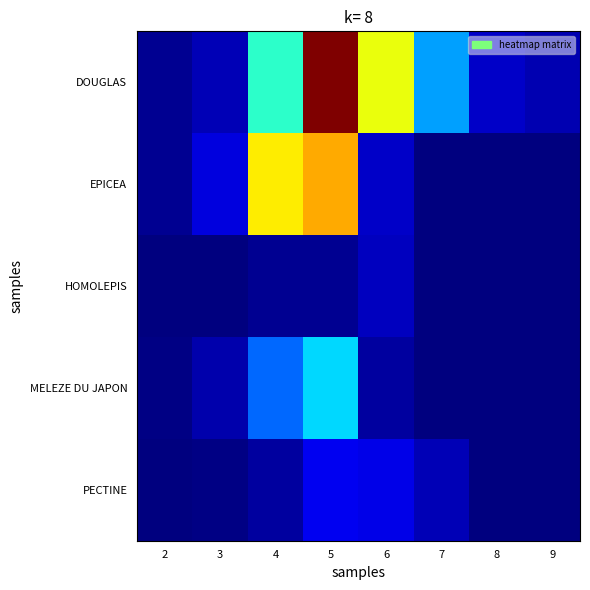

What is the difference between the highest and lowest values at 3?

23.9